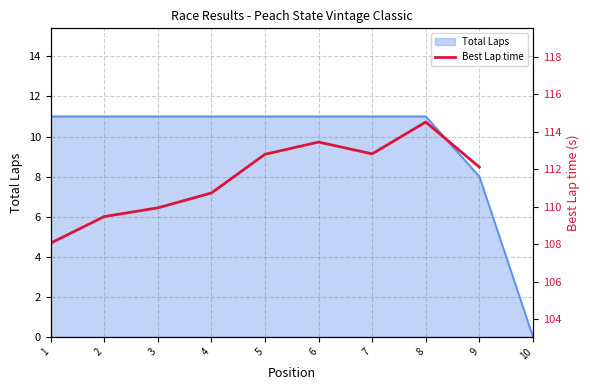

Where does the data first go above 112?

5